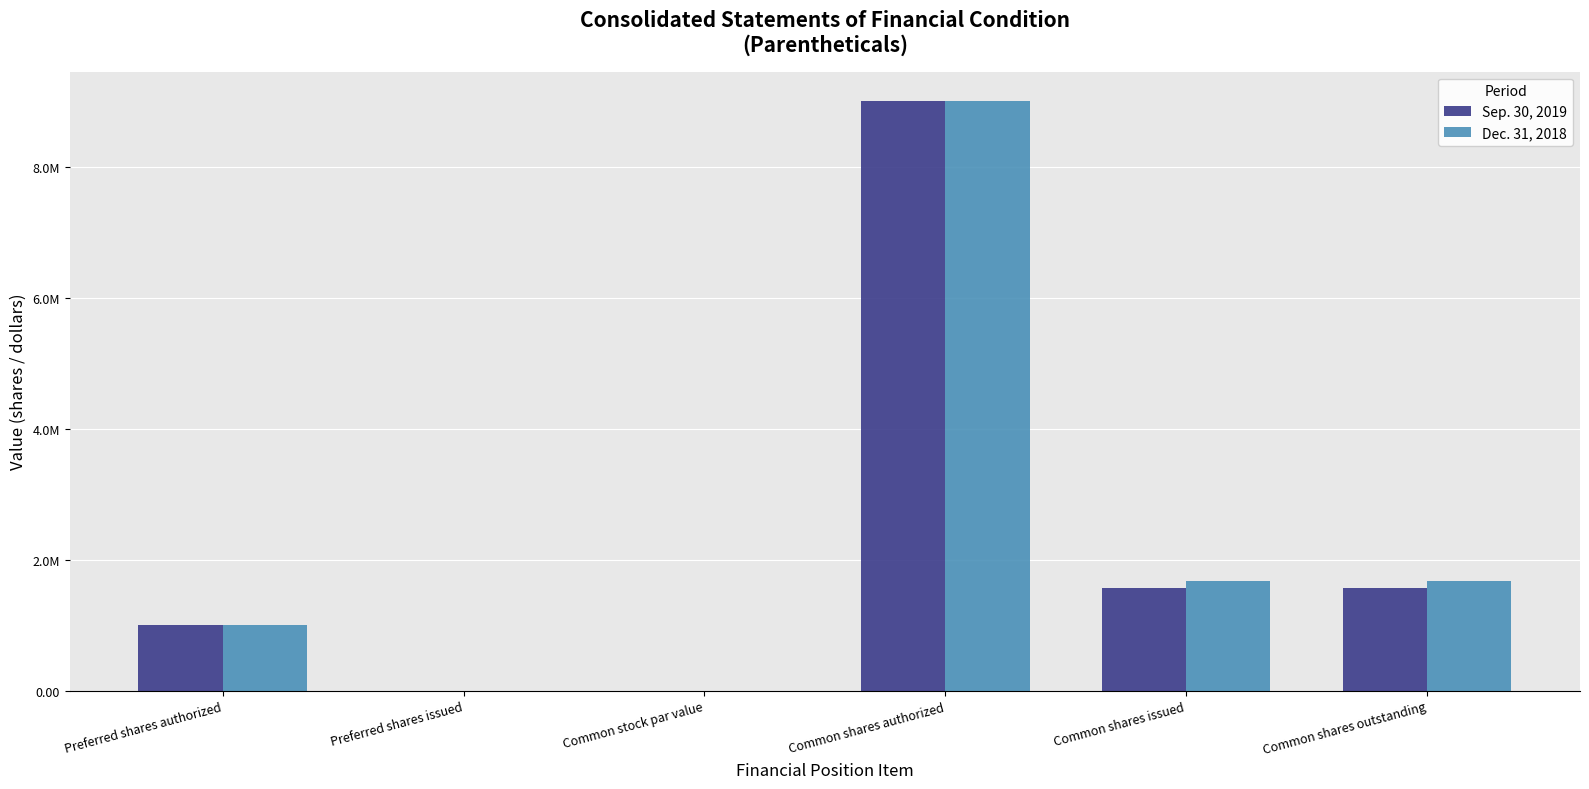

What is the approximate value of Dec. 31, 2018 at Common shares outstanding?

1674036.0